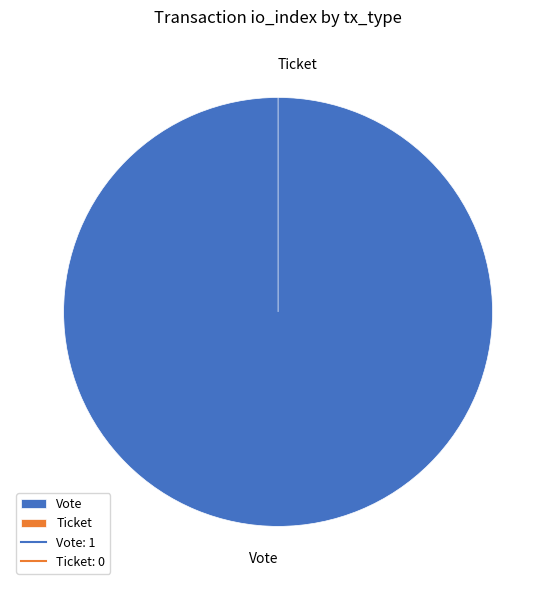

To the nearest percent, what percentage of the pie is Vote?

100%